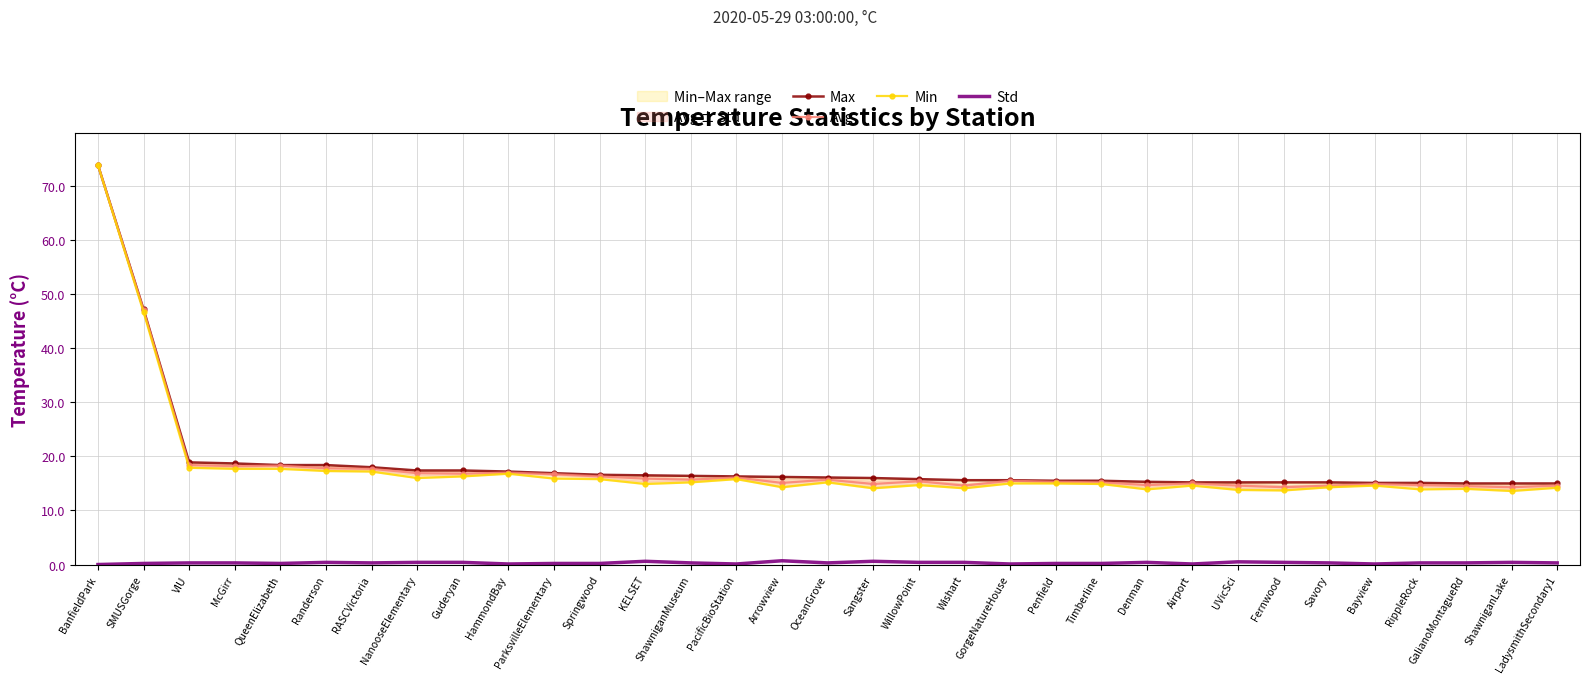

At which label does Avg first exceed 15?

BanfieldPark